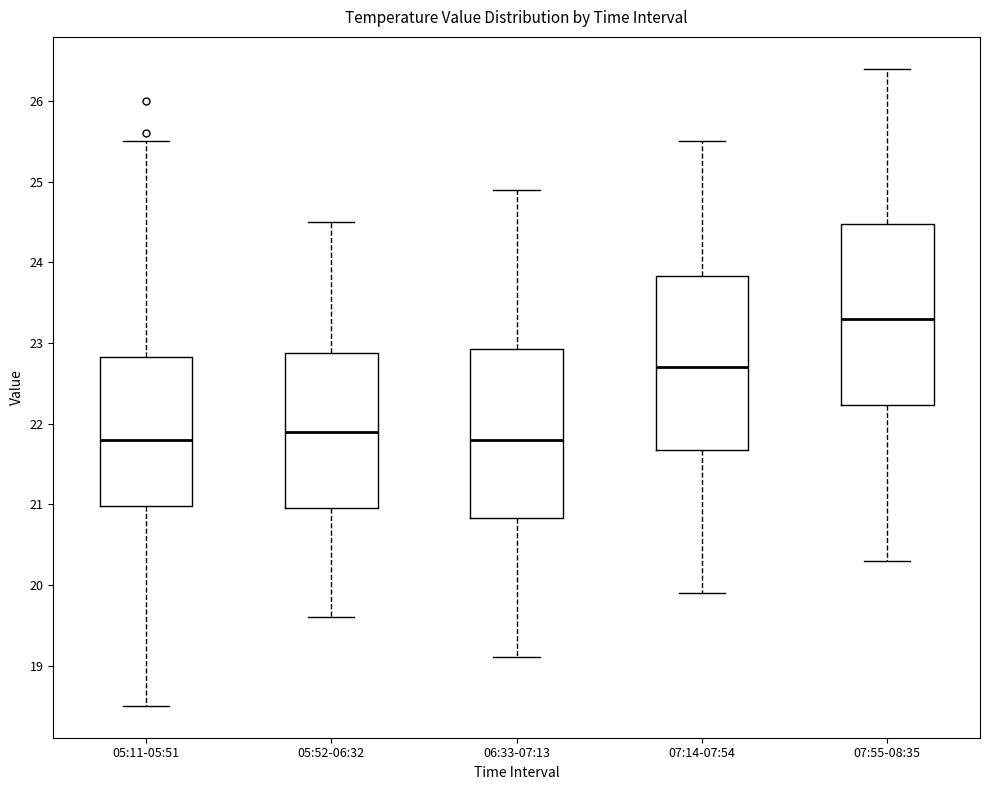

Reading left to right, read every box against the y-axis: the position of its median line, the range the box covers, and the ends of its whiskers. The values are not printed on the chart, so give them approximately, as read against the axis.

05:11-05:51: median 21.8, box 21.0 to 22.8, whiskers 18.5 to 25.5
05:52-06:32: median 21.9, box 21.0 to 22.9, whiskers 19.6 to 24.5
06:33-07:13: median 21.8, box 20.8 to 22.9, whiskers 19.1 to 24.9
07:14-07:54: median 22.7, box 21.7 to 23.8, whiskers 19.9 to 25.5
07:55-08:35: median 23.3, box 22.2 to 24.5, whiskers 20.3 to 26.4